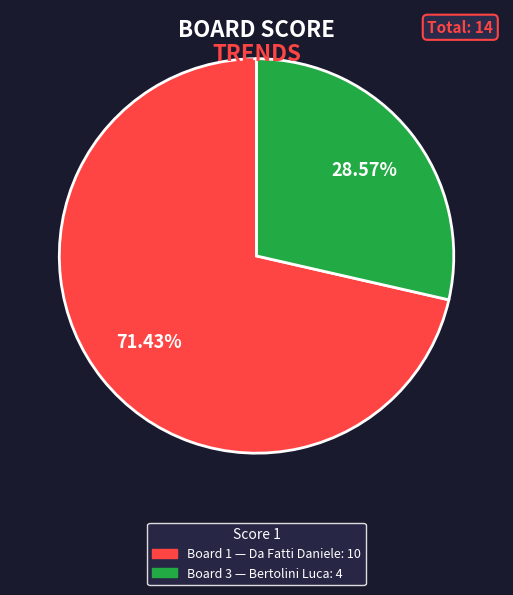

Does any single category account for the majority?

Yes